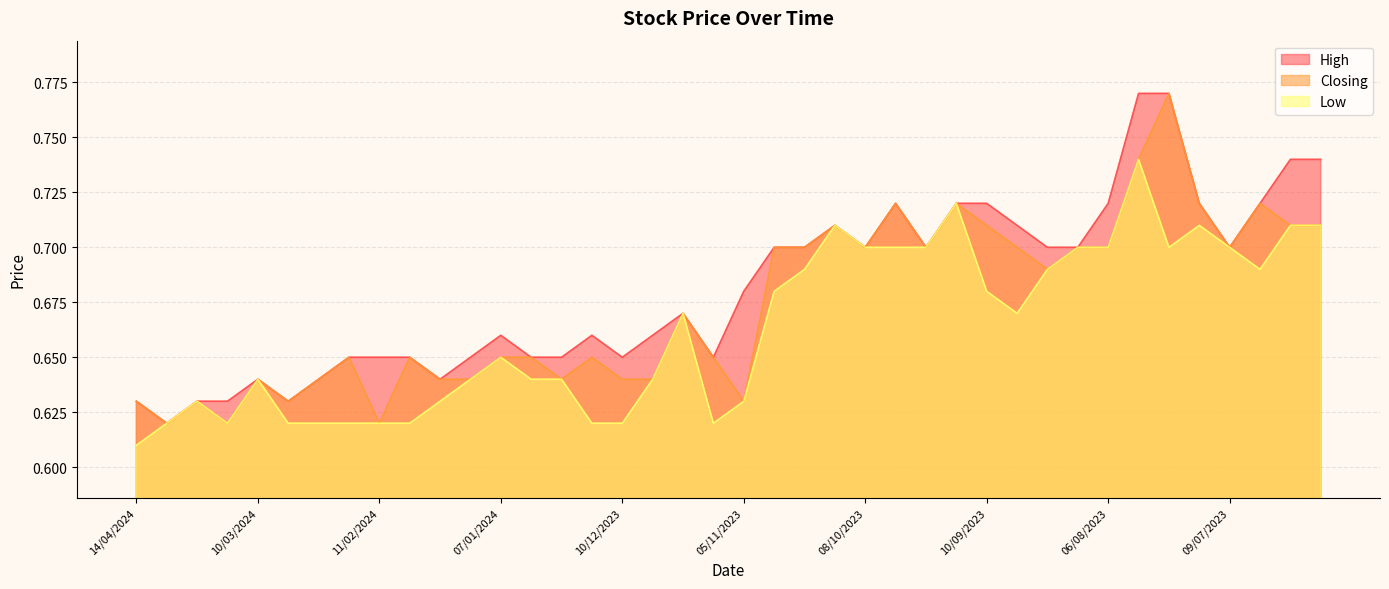

What are all the series names shown in the legend?

High, Closing, Low